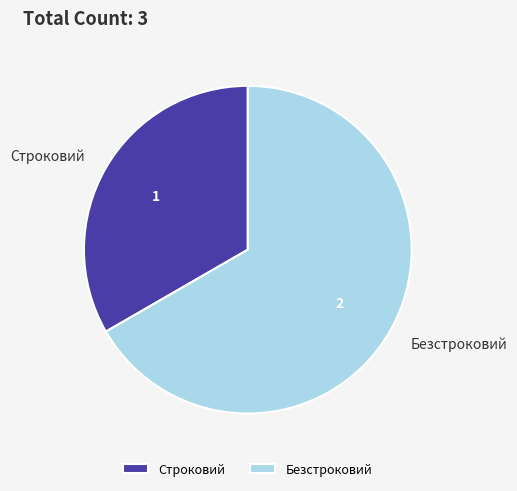

Count the number of slices in the pie.

2